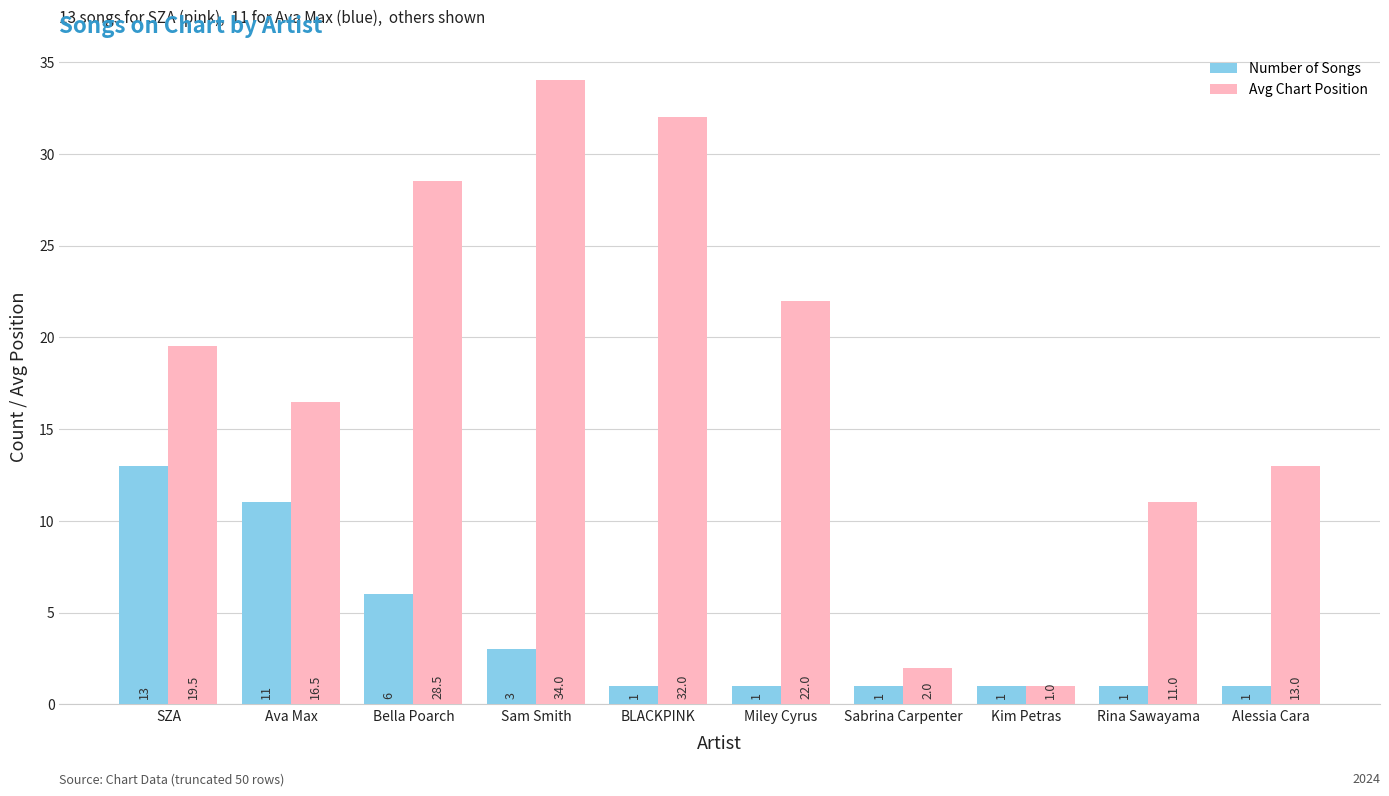

Reading left to right, transcribe all the data shown in this chart.

Number of Songs: 13.0	11.0	6.0	3.0	1.0	1.0	1.0	1.0	1.0	1.0
Avg Chart Position: 19.5	16.5	28.5	34.0	32.0	22.0	2.0	1.0	11.0	13.0